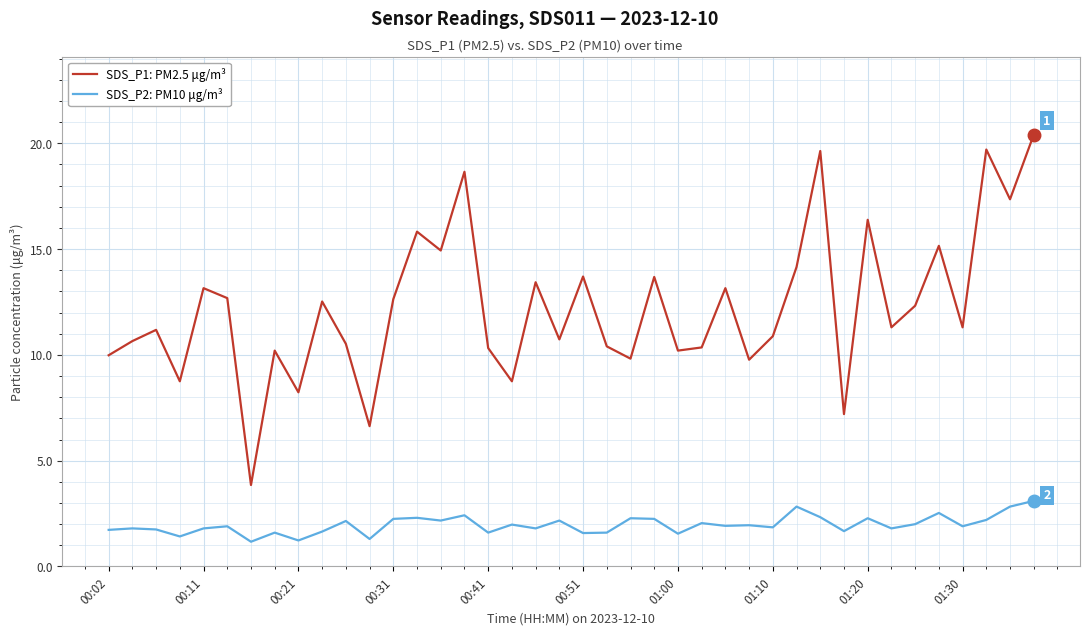

What is the difference between the maximum and minimum values in the SDS_P2: PM10 μg/m³ series?

1.9